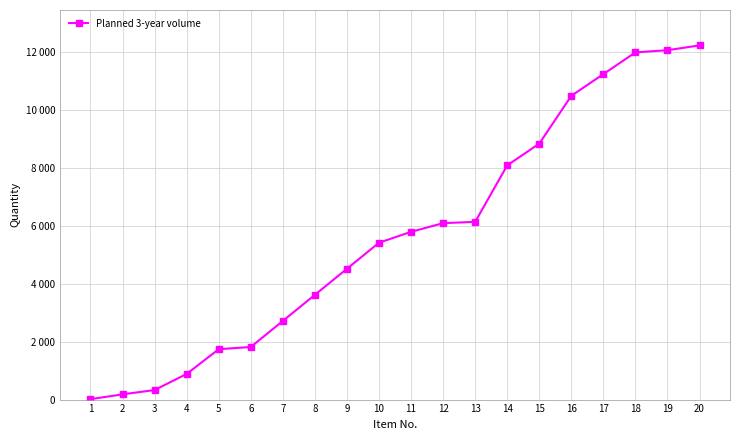

List the labels in order of value, largest first.

20, 19, 18, 17, 16, 15, 14, 13, 12, 11, 10, 9, 8, 7, 6, 5, 4, 3, 2, 1